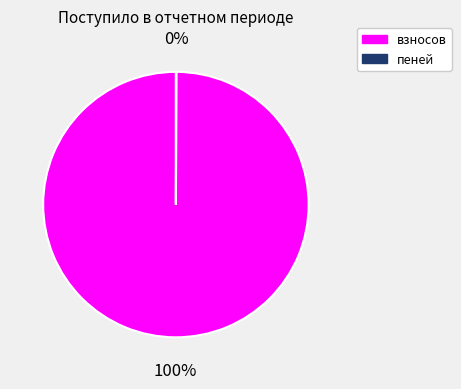

Which slice is the largest?

взносов